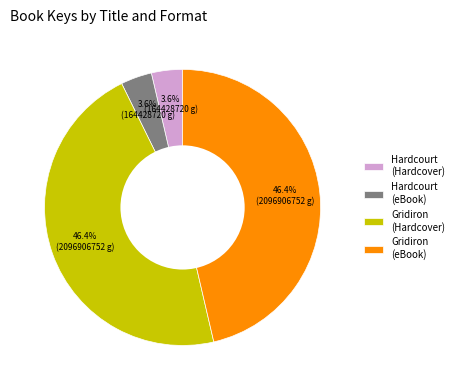

Between Gridiron (Hardcover) and Hardcourt (Hardcover), which is larger?

Gridiron (Hardcover)